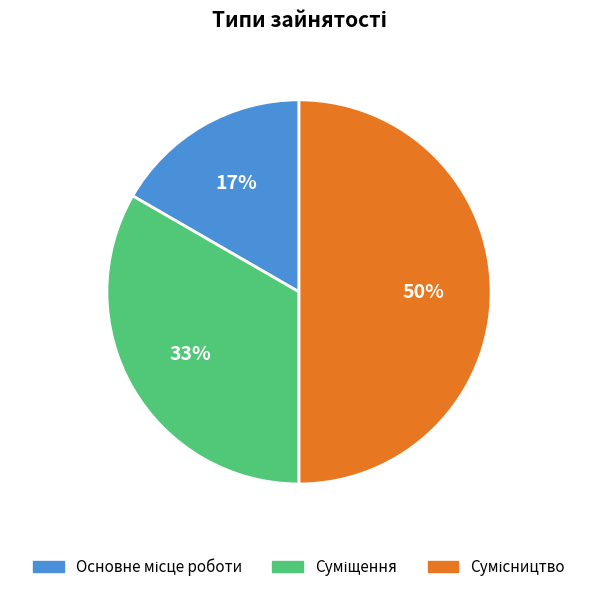

To the nearest percent, what is the average slice percentage?

33%